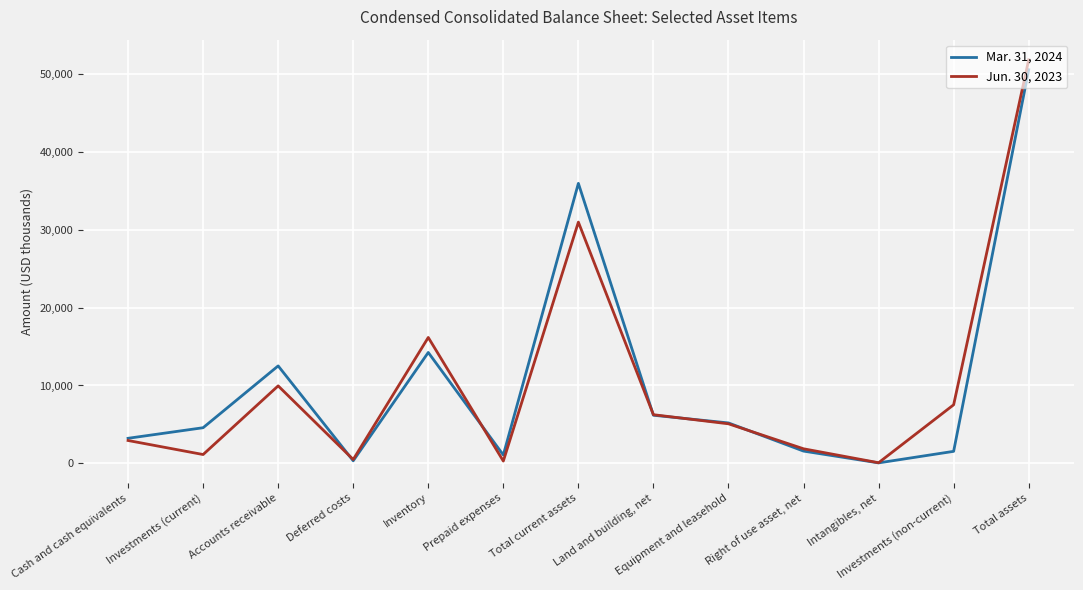

At which label does Jun. 30, 2023 reach its peak?

Total assets